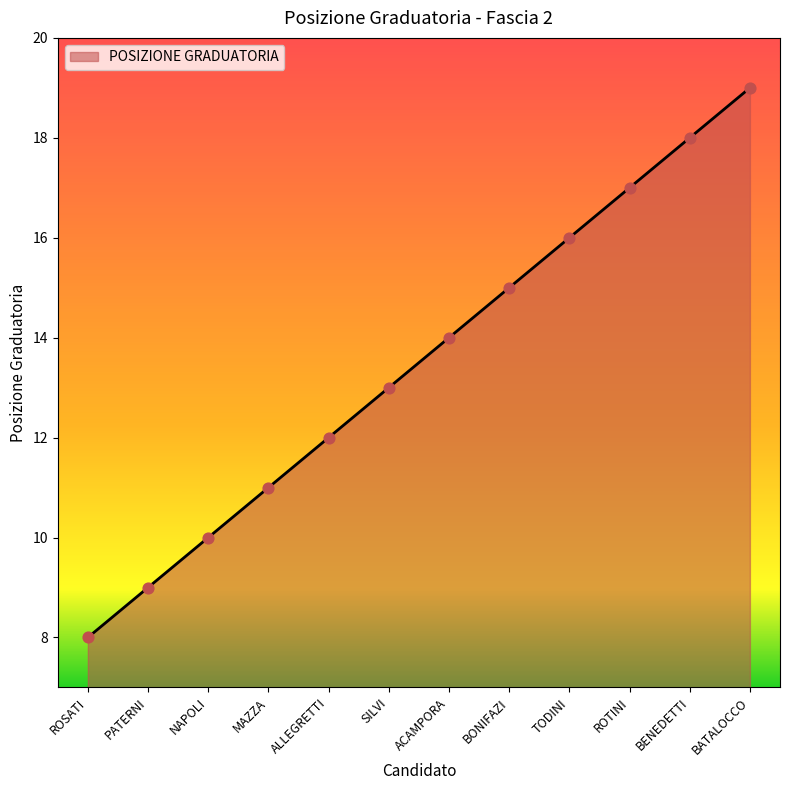

What is the change in value from PATERNI to ACAMPORA?

+5